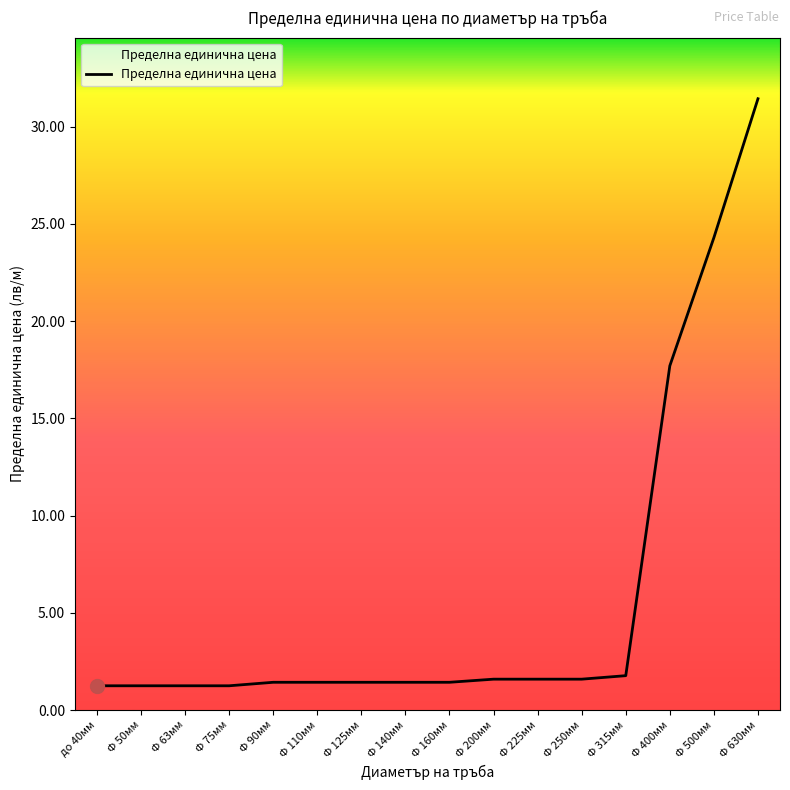

True or false: the data shows 37.3 at Ф 500мм.

False